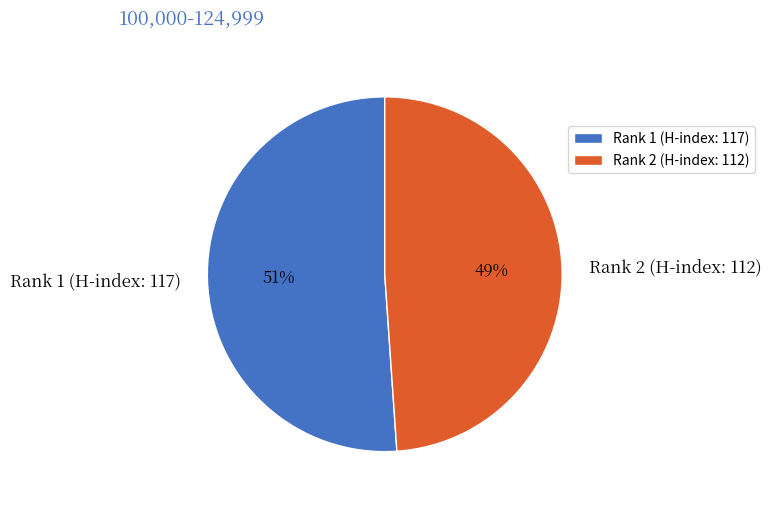

What percentage is the Rank 1 (H-index: 117) slice, to the nearest percent?

51%